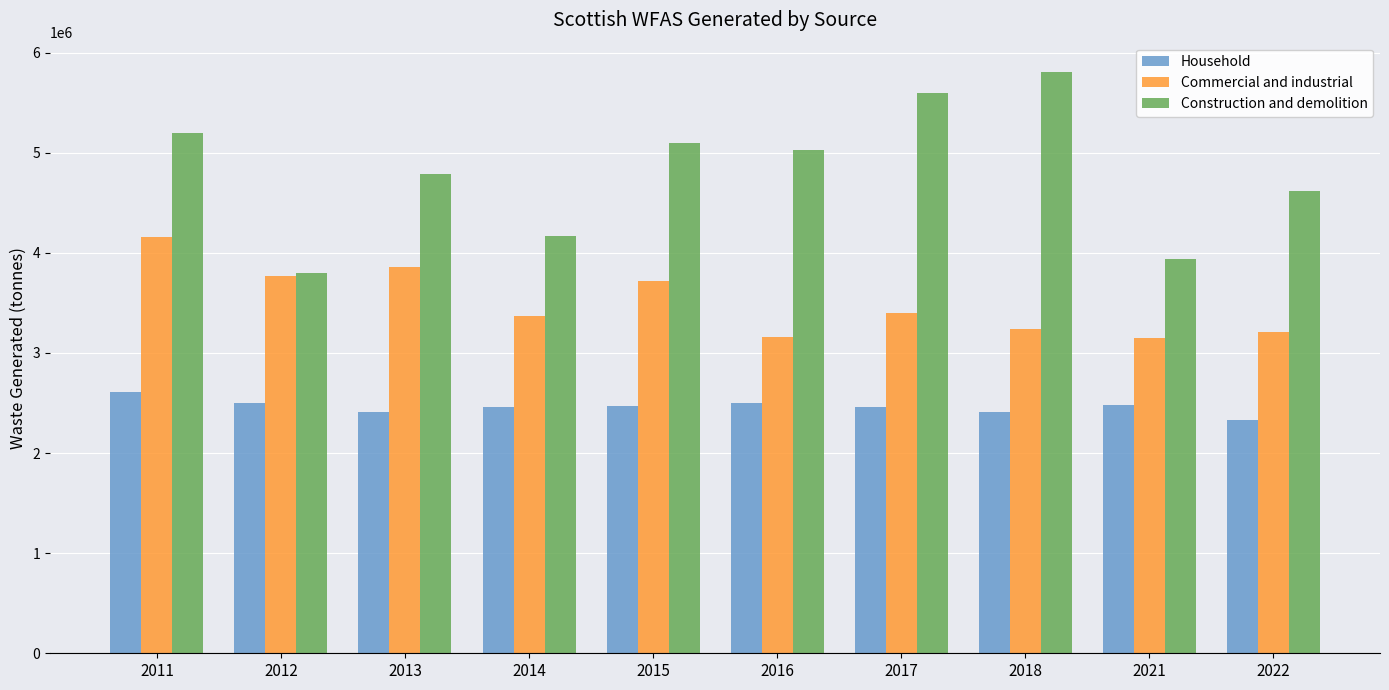

At which label does Household first exceed 2468777?

2011